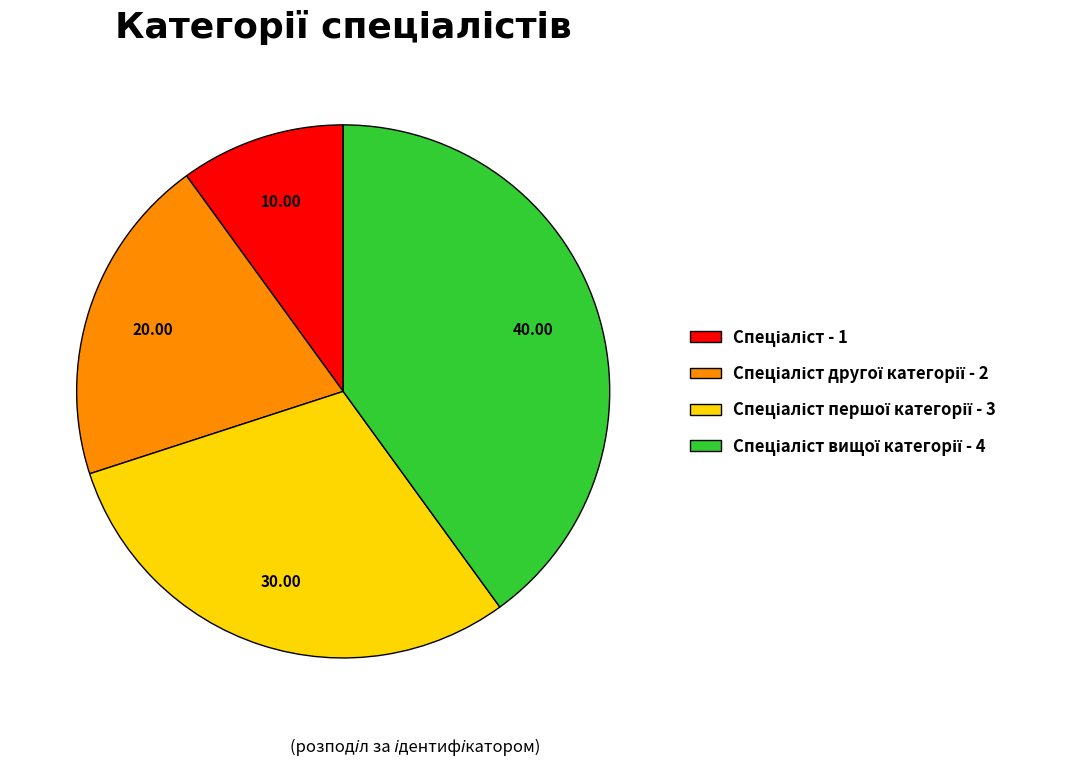

Is there a majority slice in this chart?

No